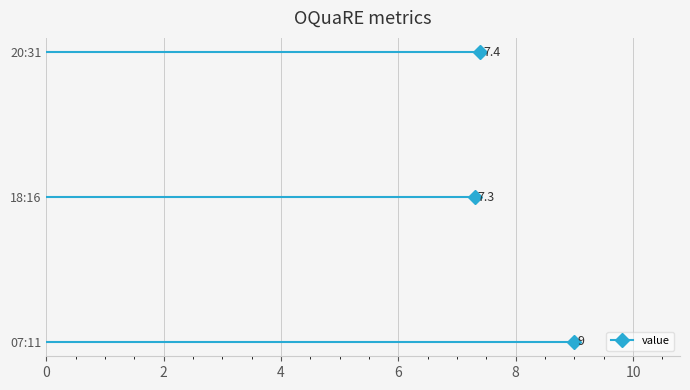

Reading right to left, list all the values displayed in this chart.

7.4	7.3	9.0